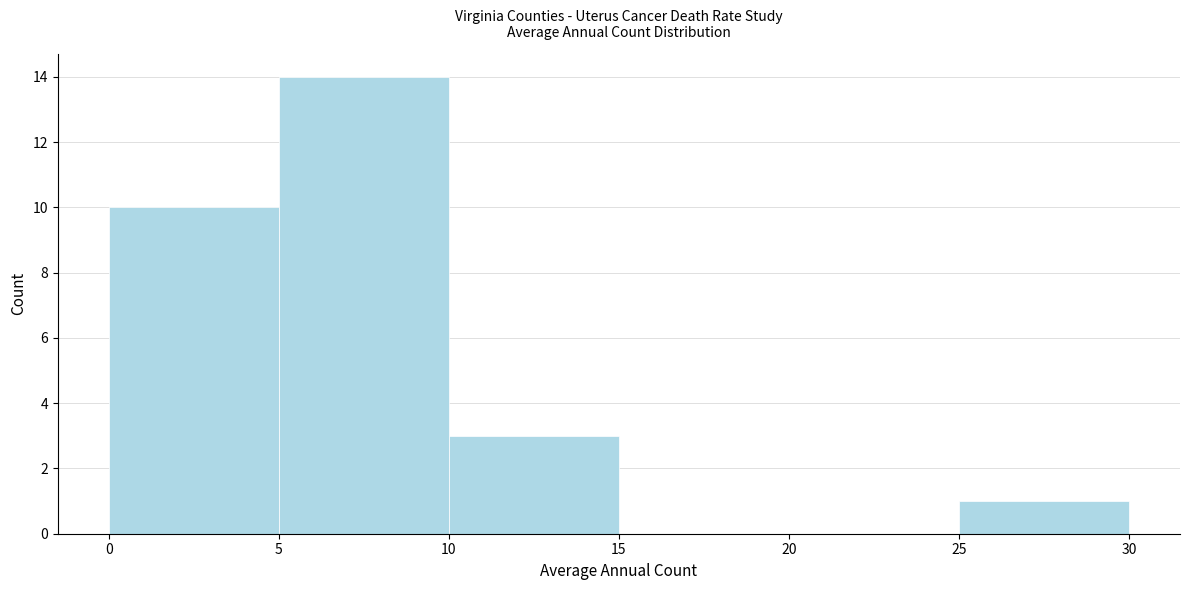

Which range on the x-axis has the tallest bar?

5 to 10